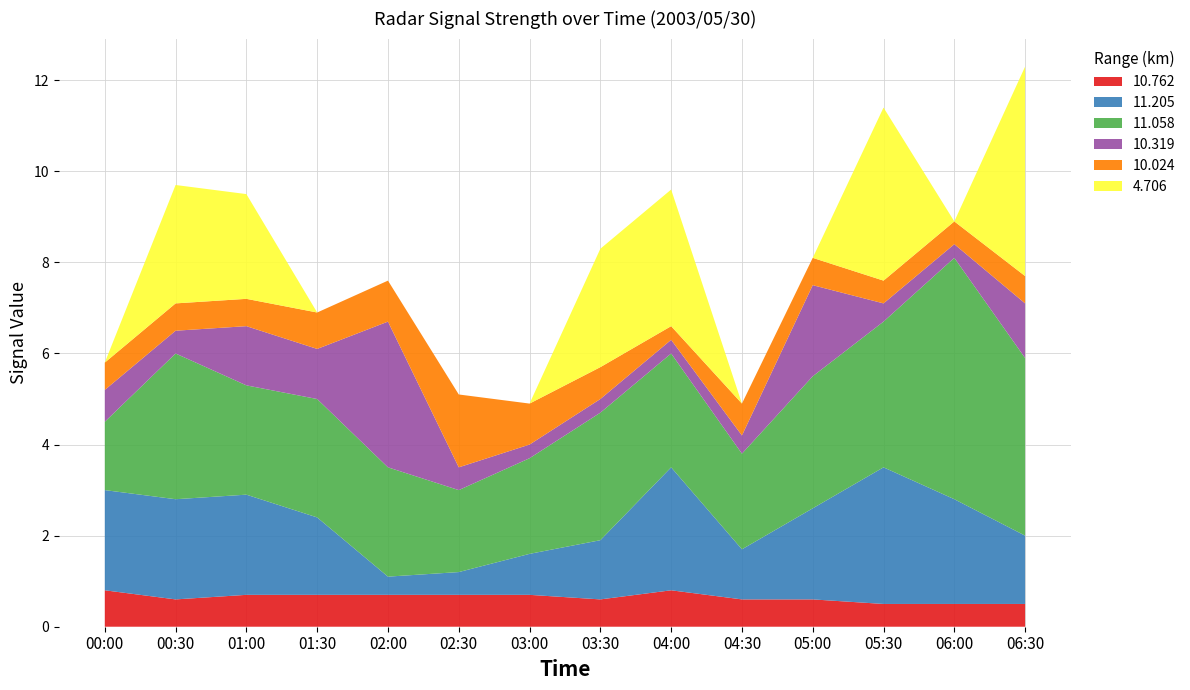

Reading left to right, extract all data points from this chart.

10.762: 00:00=0.8	00:30=0.6	01:00=0.7	01:30=0.7	02:00=0.7	02:30=0.7	03:00=0.7	03:30=0.6	04:00=0.8	04:30=0.6	05:00=0.6	05:30=0.5	06:00=0.5	06:30=0.5
11.205: 00:00=2.2	00:30=2.2	01:00=2.2	01:30=1.7	02:00=0.4	02:30=0.5	03:00=0.9	03:30=1.3	04:00=2.7	04:30=1.1	05:00=2.0	05:30=3.0	06:00=2.3	06:30=1.5
11.058: 00:00=1.5	00:30=3.2	01:00=2.4	01:30=2.6	02:00=2.4	02:30=1.8	03:00=2.1	03:30=2.8	04:00=2.5	04:30=2.1	05:00=2.9	05:30=3.2	06:00=5.3	06:30=3.9
10.319: 00:00=0.7	00:30=0.5	01:00=1.3	01:30=1.1	02:00=3.2	02:30=0.5	03:00=0.3	03:30=0.3	04:00=0.3	04:30=0.4	05:00=2.0	05:30=0.4	06:00=0.3	06:30=1.2
10.024: 00:00=0.6	00:30=0.6	01:00=0.6	01:30=0.8	02:00=0.9	02:30=1.6	03:00=0.9	03:30=0.7	04:00=0.3	04:30=0.7	05:00=0.6	05:30=0.5	06:00=0.5	06:30=0.6
4.706: 00:00=999.0	00:30=2.6	01:00=2.3	01:30=999.0	02:00=999.0	02:30=999.0	03:00=999.0	03:30=2.6	04:00=3.0	04:30=999.0	05:00=999.0	05:30=3.8	06:00=999.0	06:30=4.6